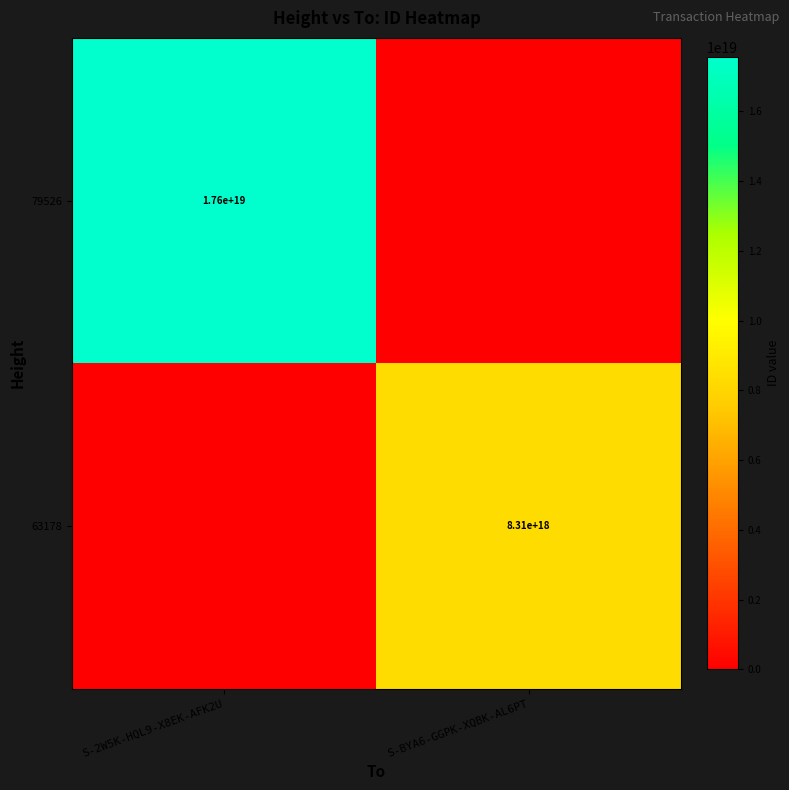

Is it true that 63178 equals 2702926906075170304 at S-BYA6-GGPK-XQBK-AL6PT?

False